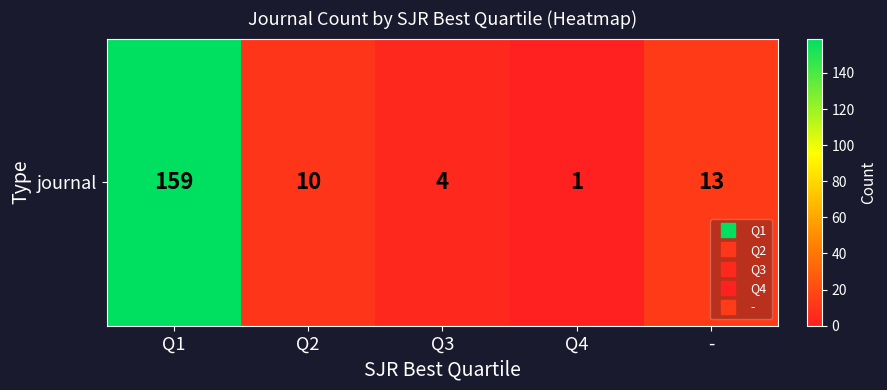

The chart shows a value of 2 at Q4. True or false?

False